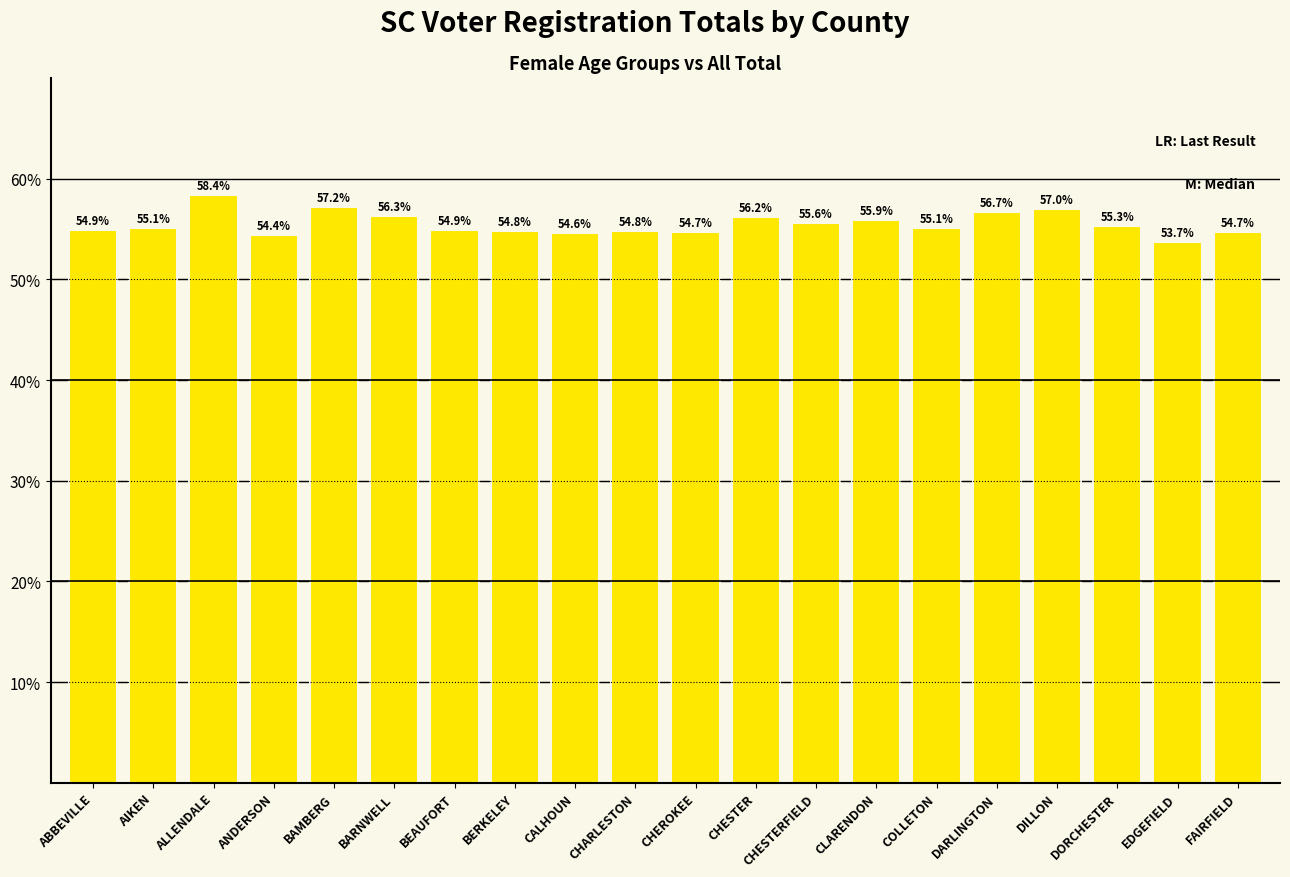

The chart shows a value of 57.2 at BAMBERG. True or false?

True